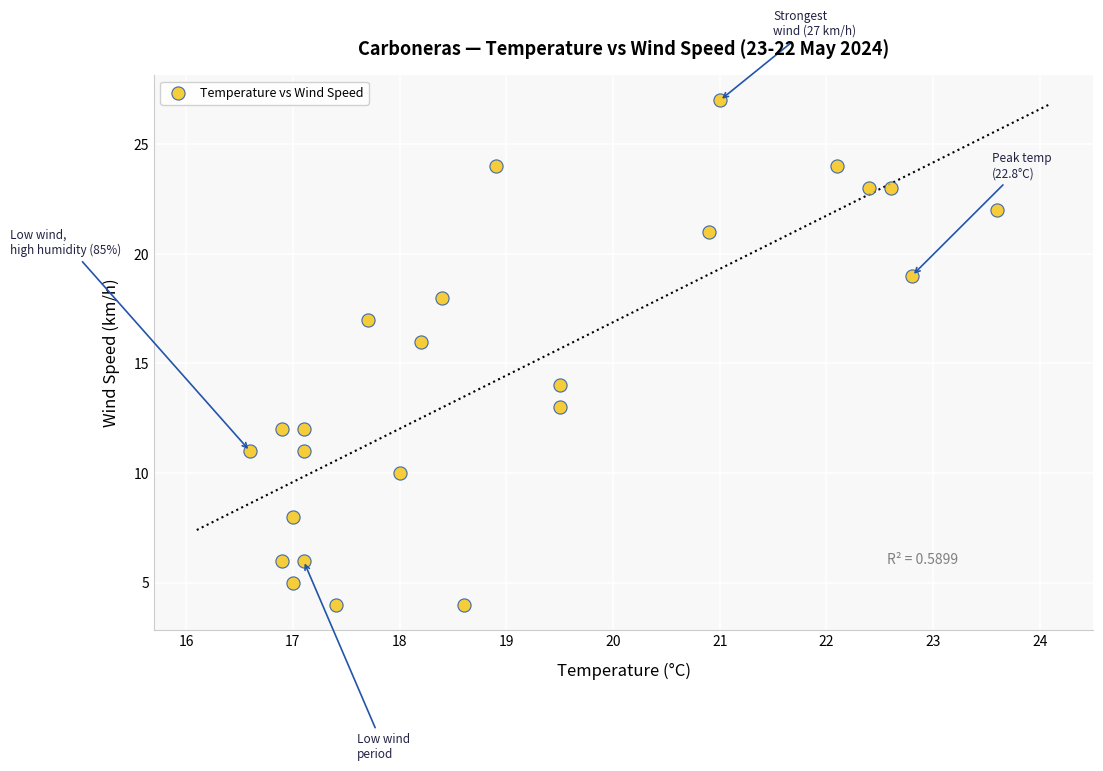

What is the range of Y values (max minus min)?

23